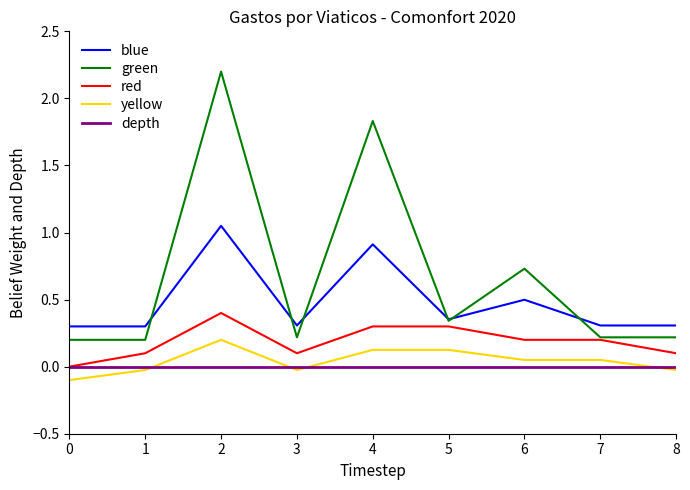

True or false: blue and red intersect in this chart.

False